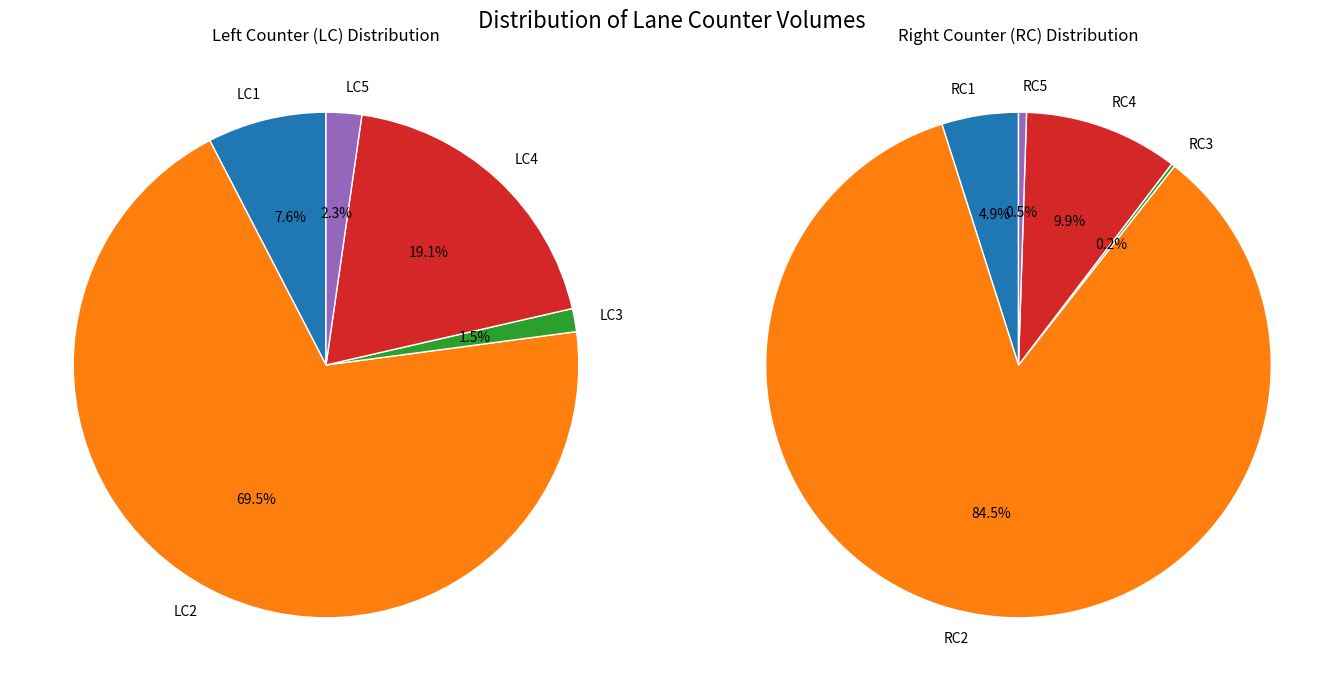

Rank the categories by value from highest to lowest.

LC2, RC2, LC4, LC1, RC4, RC1, LC5, LC3, RC5, RC3